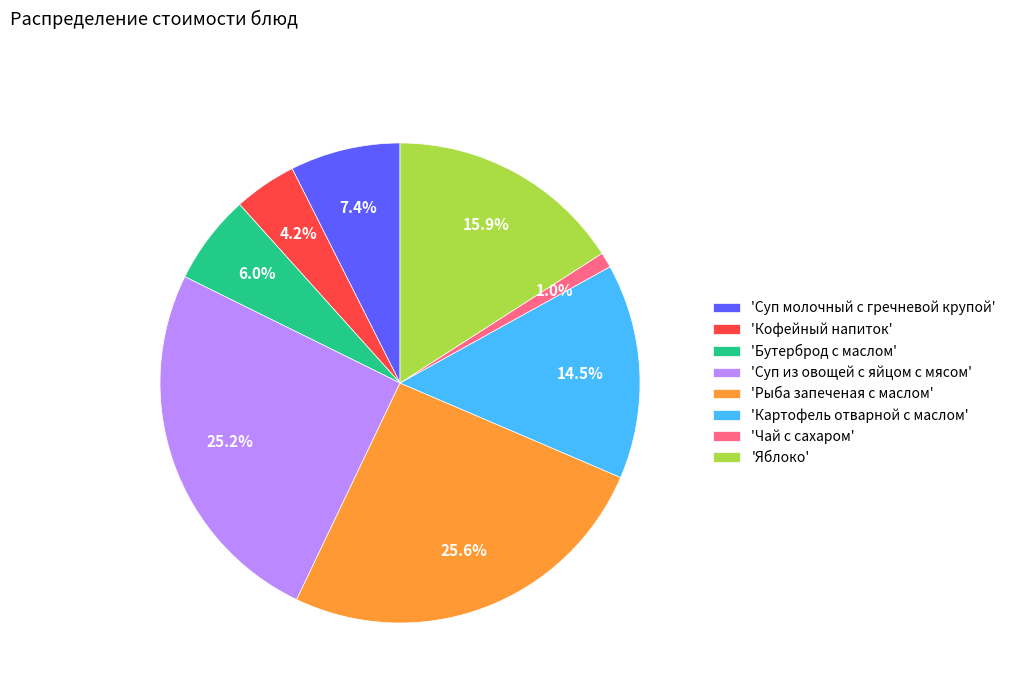

How many slices are in this pie chart?

8